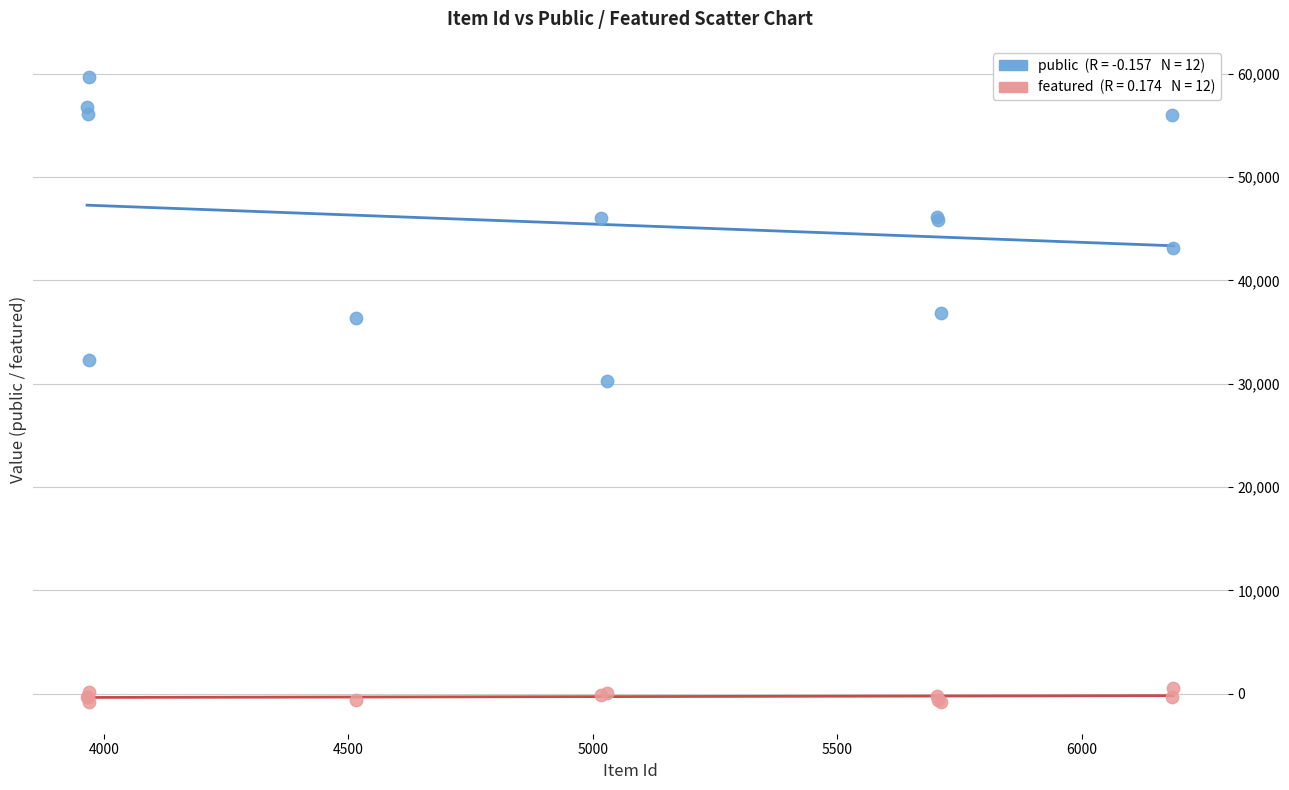

Across all series, what Y value is closest to 29422?

30313.6